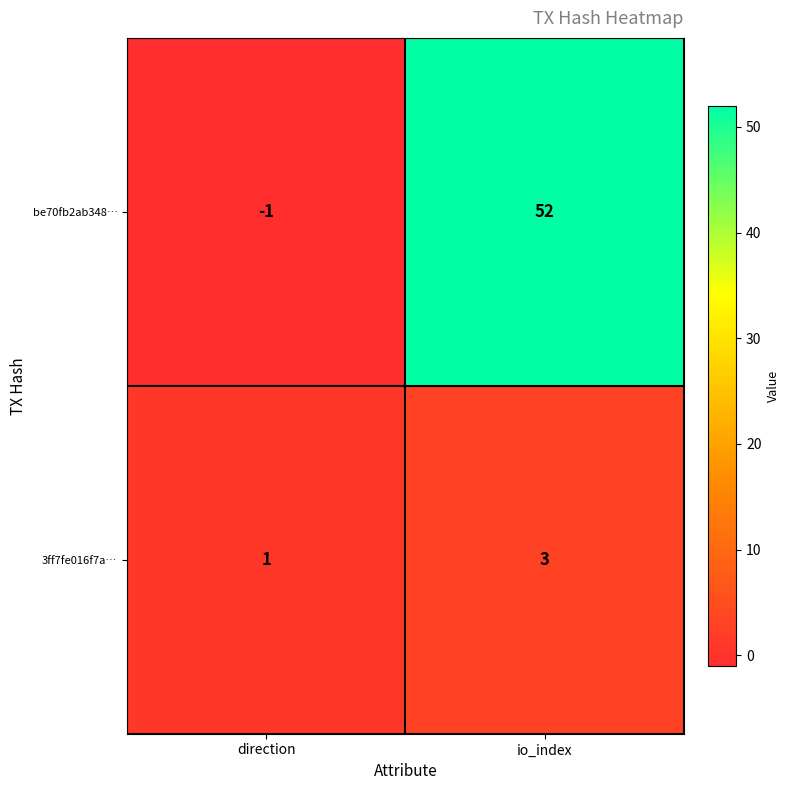

At which category is the sum across all series the highest?

io_index